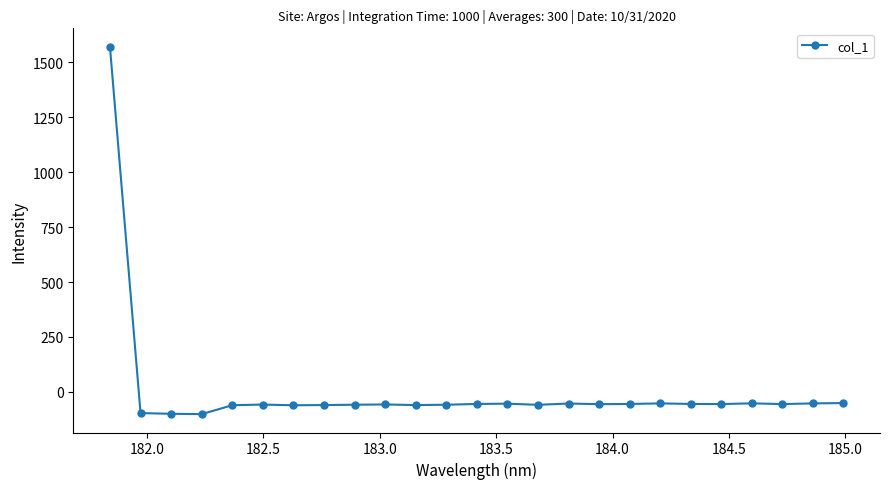

True or false: there are more than 1 points higher than both neighbors.

True